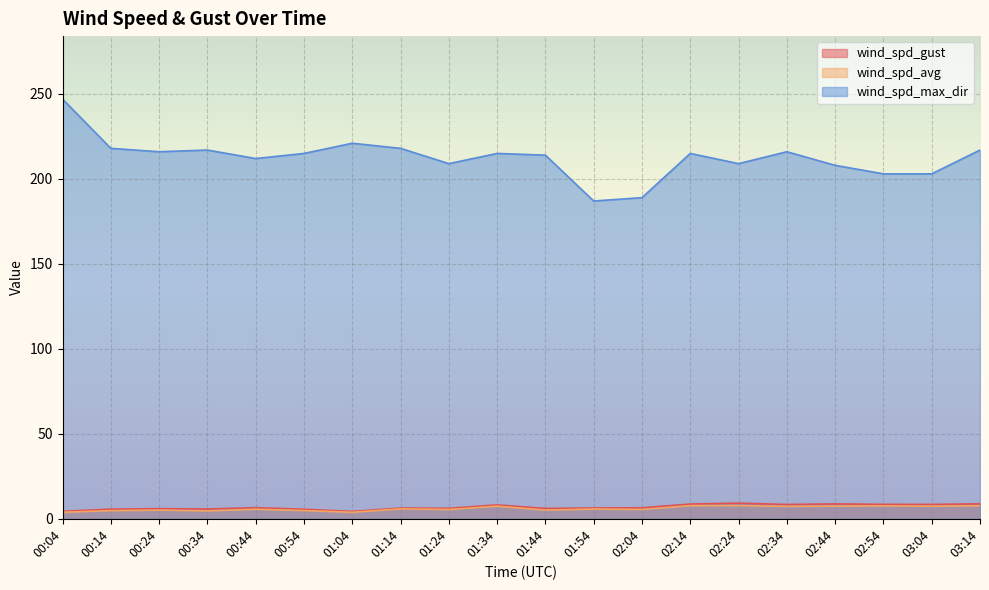

Which category has the lowest value across all series?

01:04